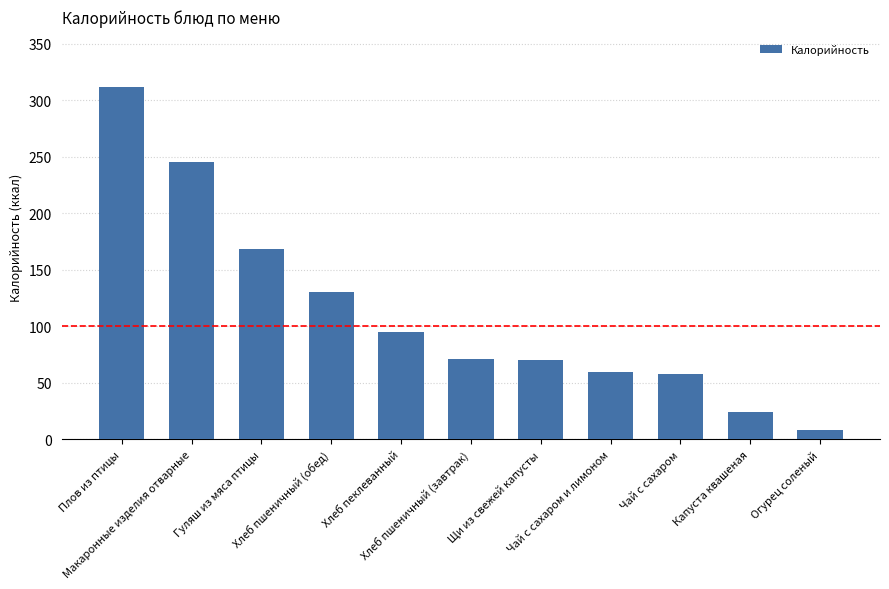

What is the maximum value shown in the chart?

312